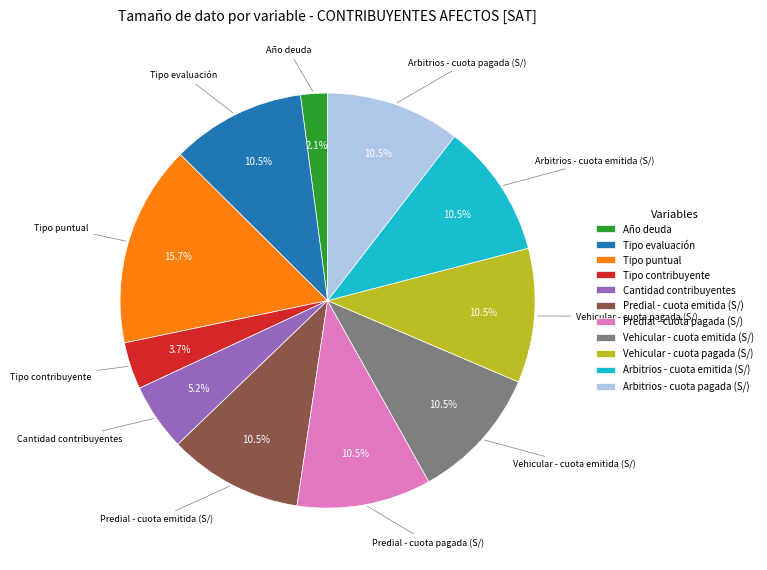

To the nearest percent, what is the difference between the largest and smallest slice percentages?

14%